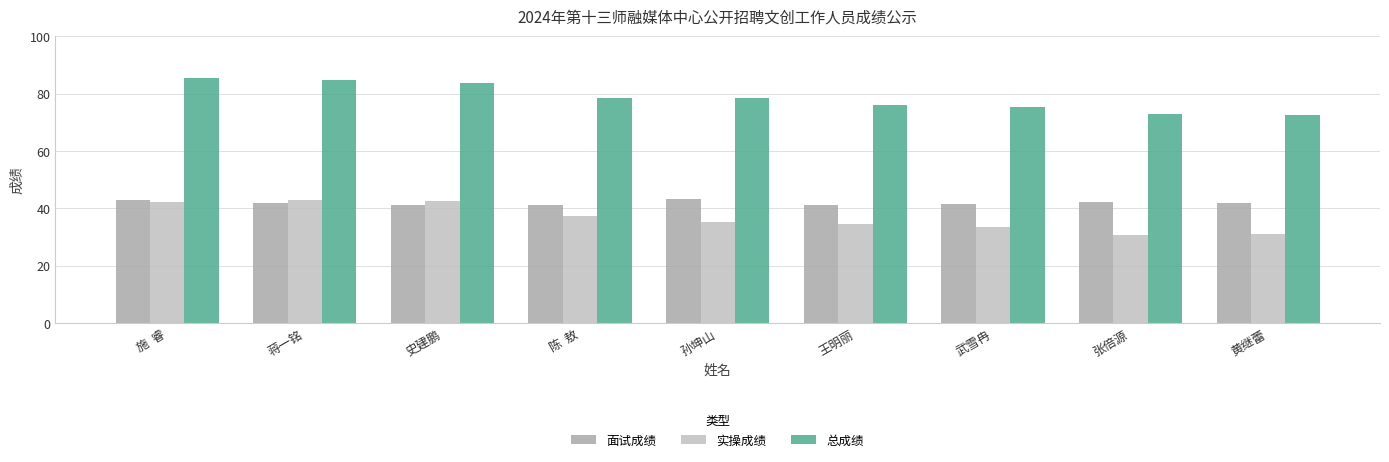

How many series are shown in this chart?

3